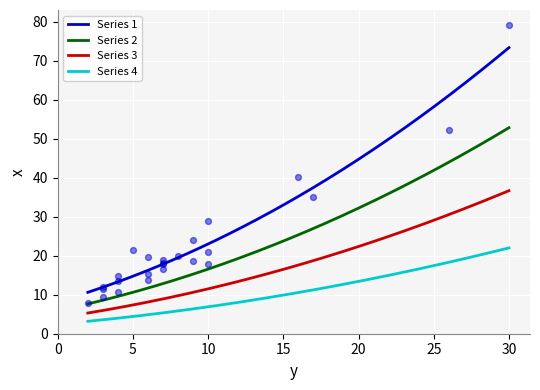

Between 7 and 4, which is larger?

7